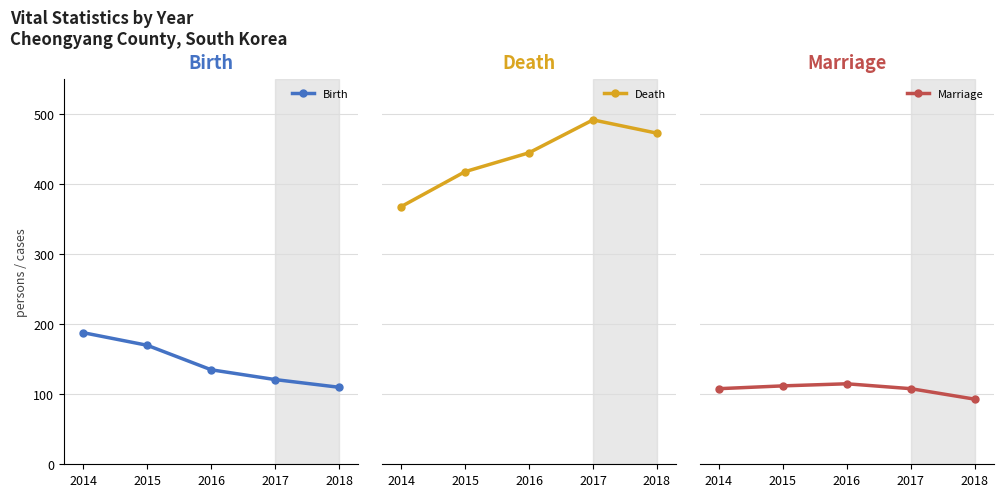

True or false: Marriage and Death intersect in this chart.

False